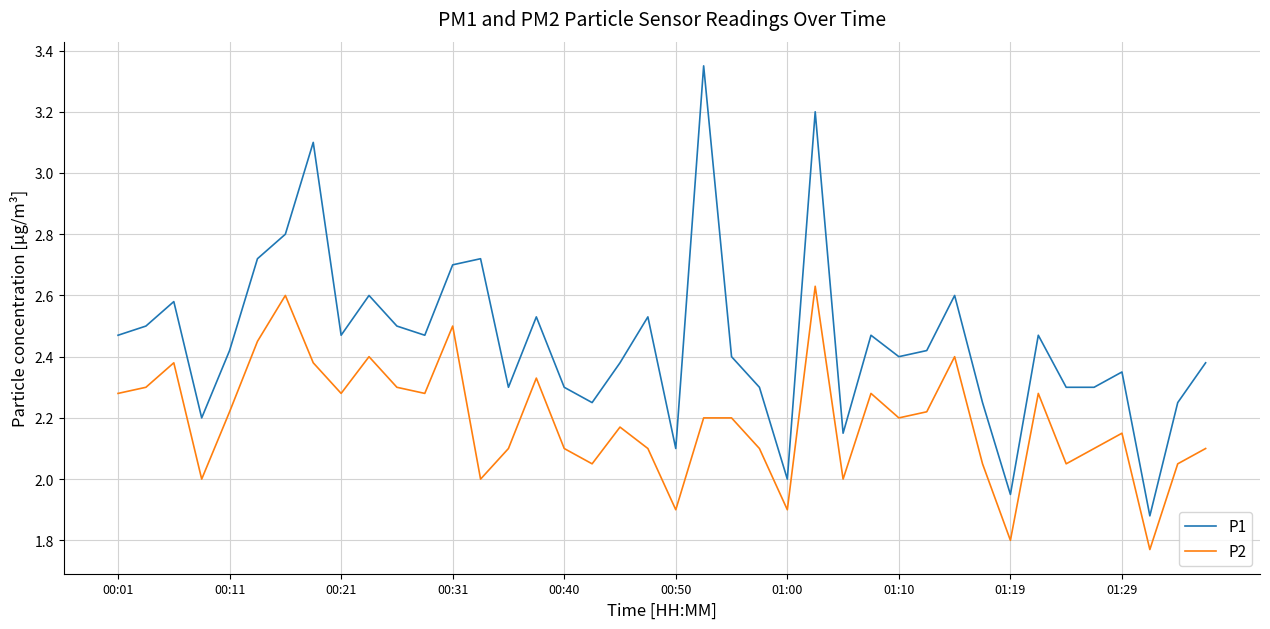

List the series in order of their peak value, highest first.

P1, P2